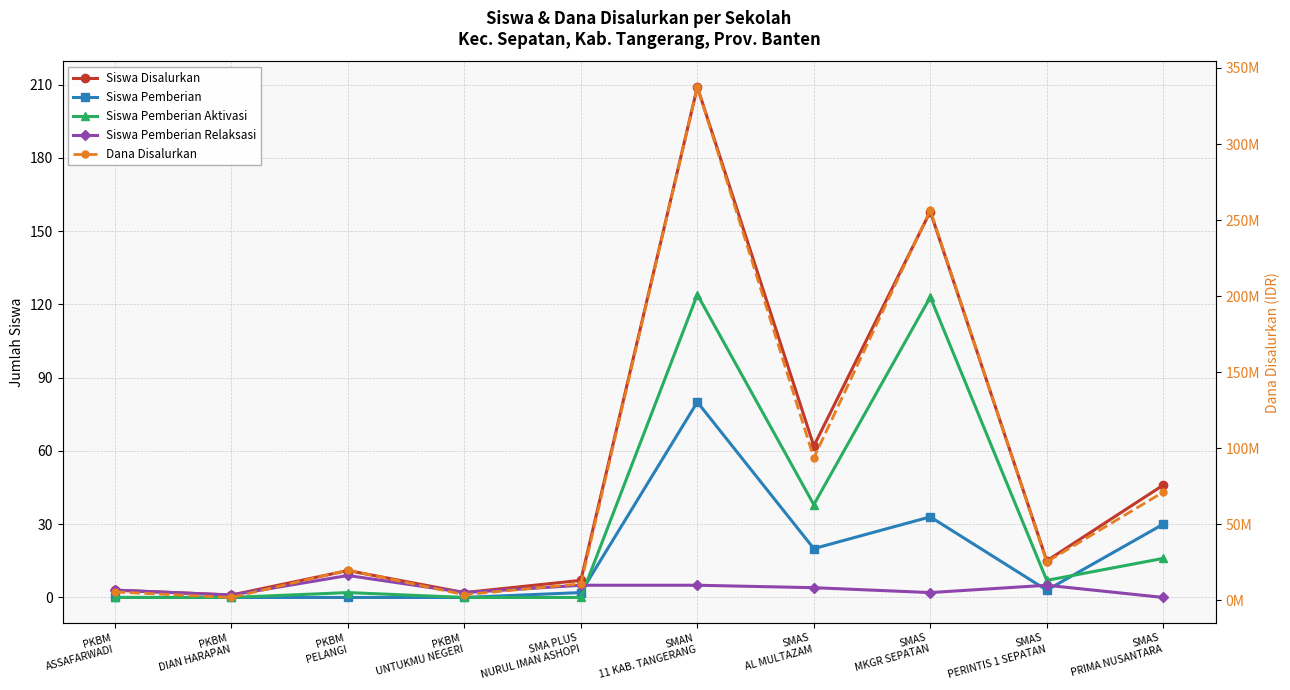

Where do Siswa Pemberian Aktivasi and Siswa Pemberian Relaksasi first cross each other?

SMA PLUS
NURUL IMAN ASHOPI and SMAN
11 KAB. TANGERANG